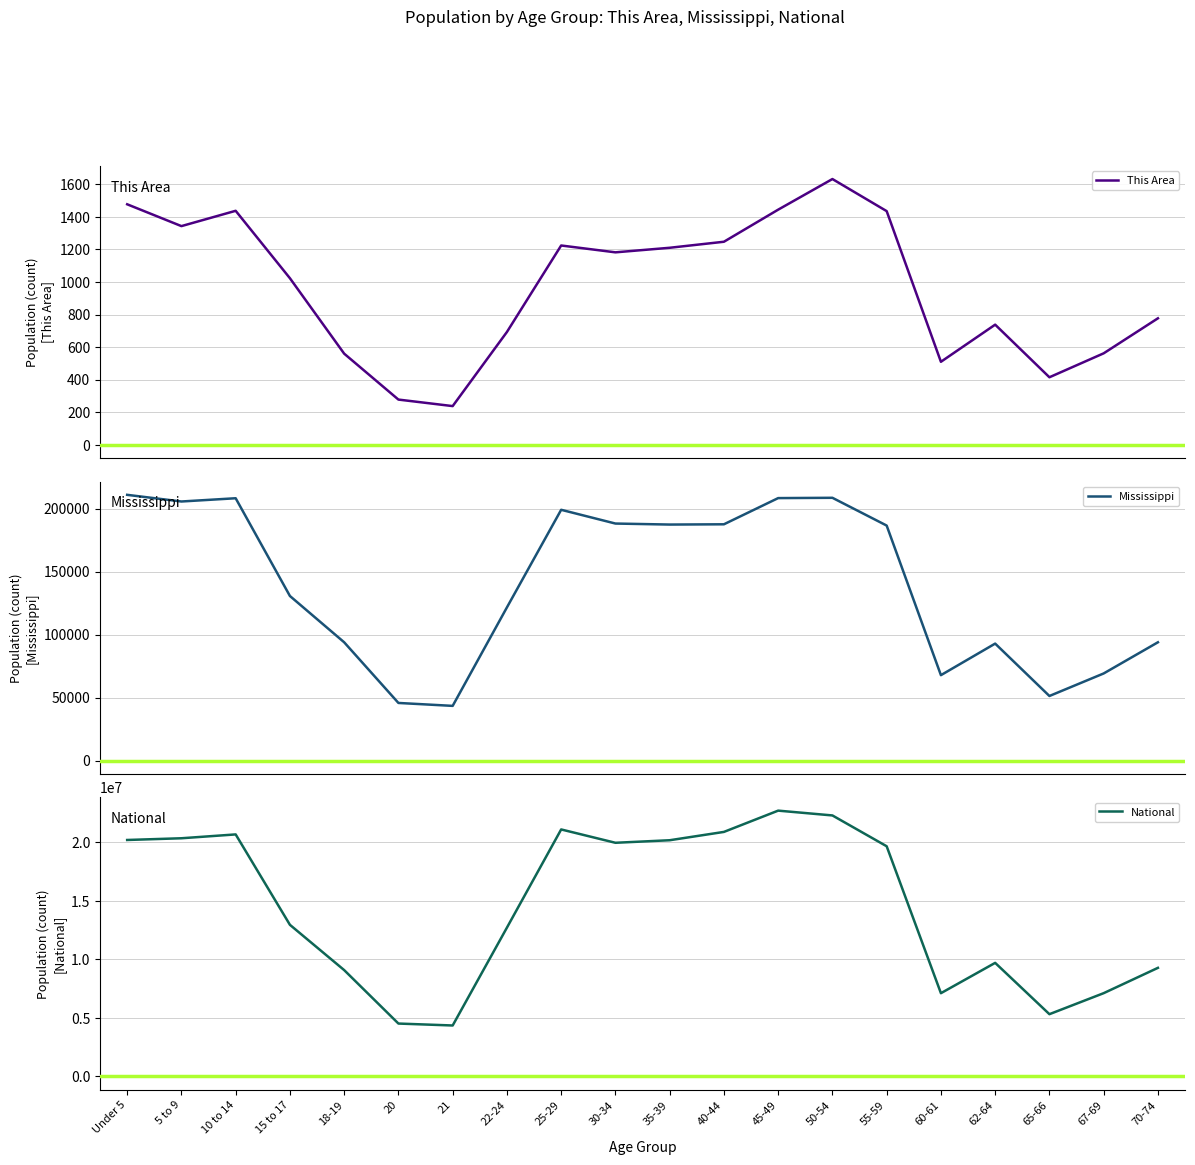

How many lines are shown in the chart?

3